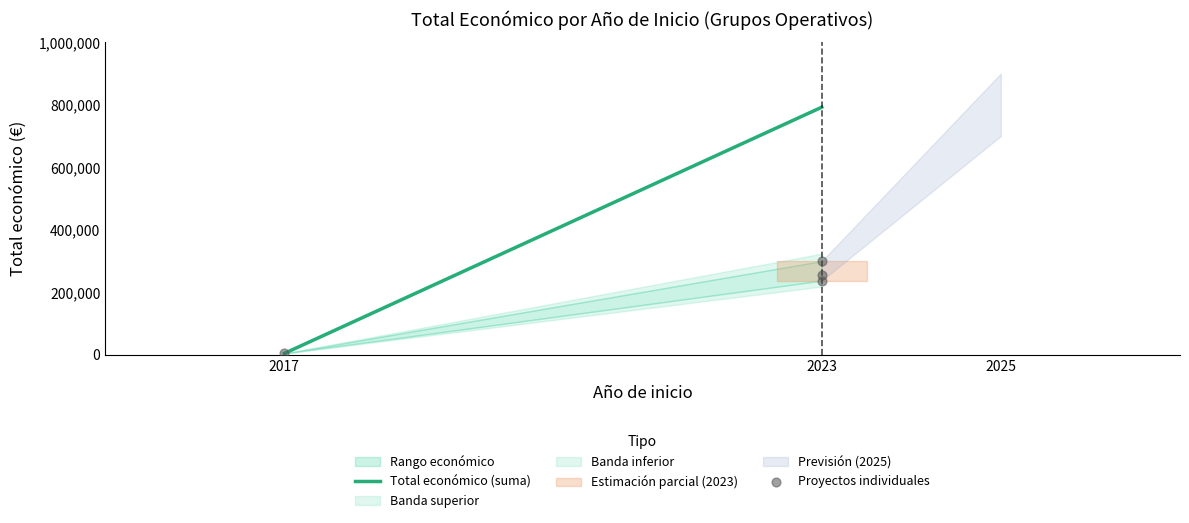

What Y value in the scatter plot is closest to 152090?

237343